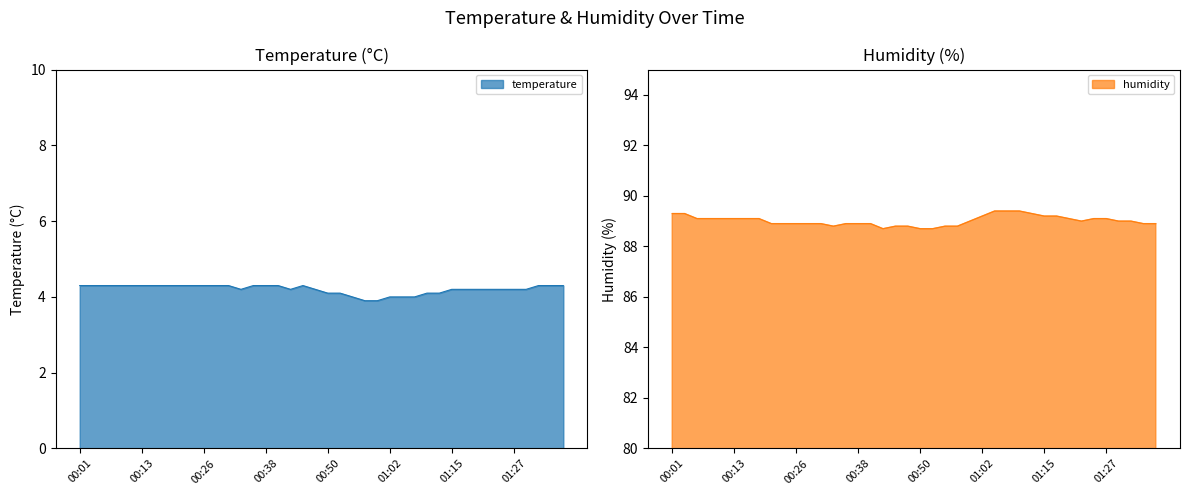

The humidity series shows 42.1 at 01:00. True or false?

False